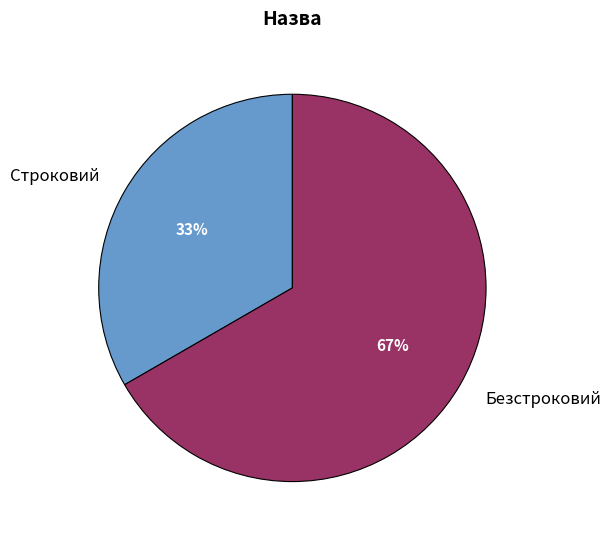

Which category has the smallest portion of the pie?

Строковий